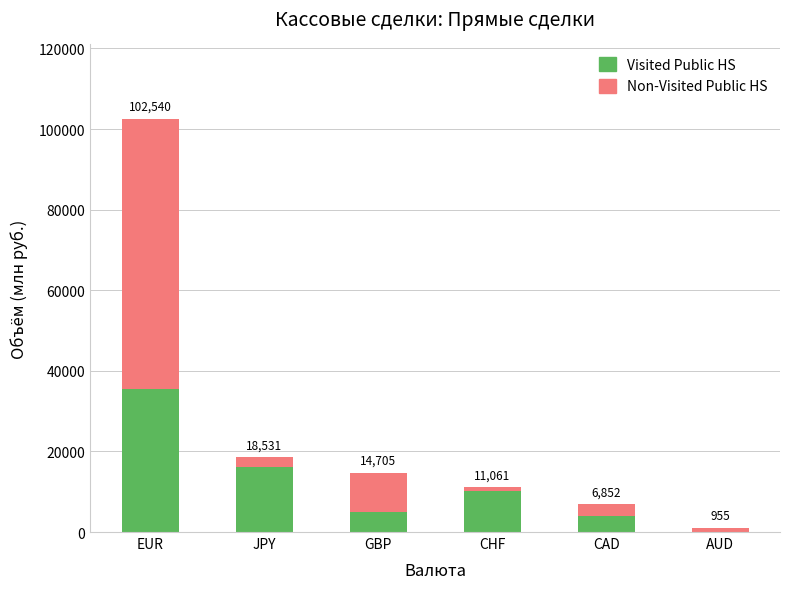

What is the total value across all series at AUD?

955.2